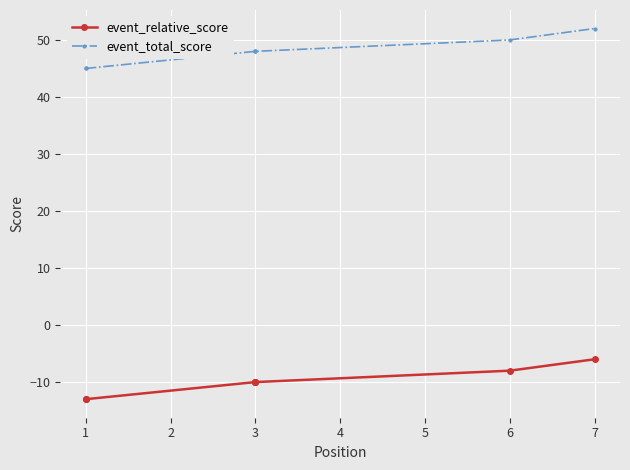

What is the approximate value of event_total_score at 3?

48